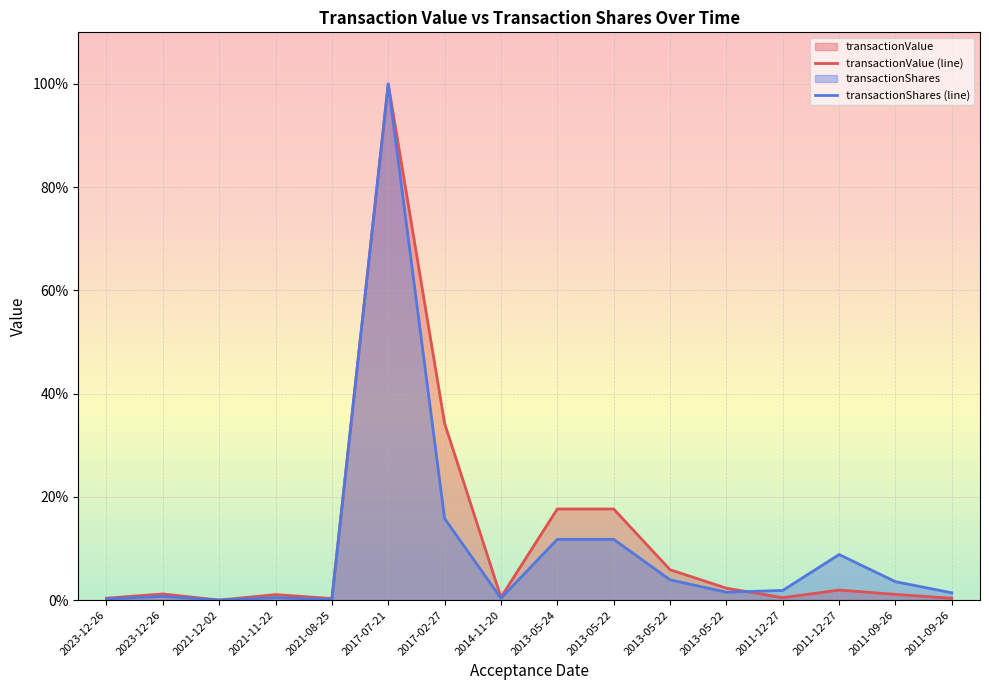

What is the sum of the transactionValue (line) values at 2023-12-26 and 2021-12-02?

1.2